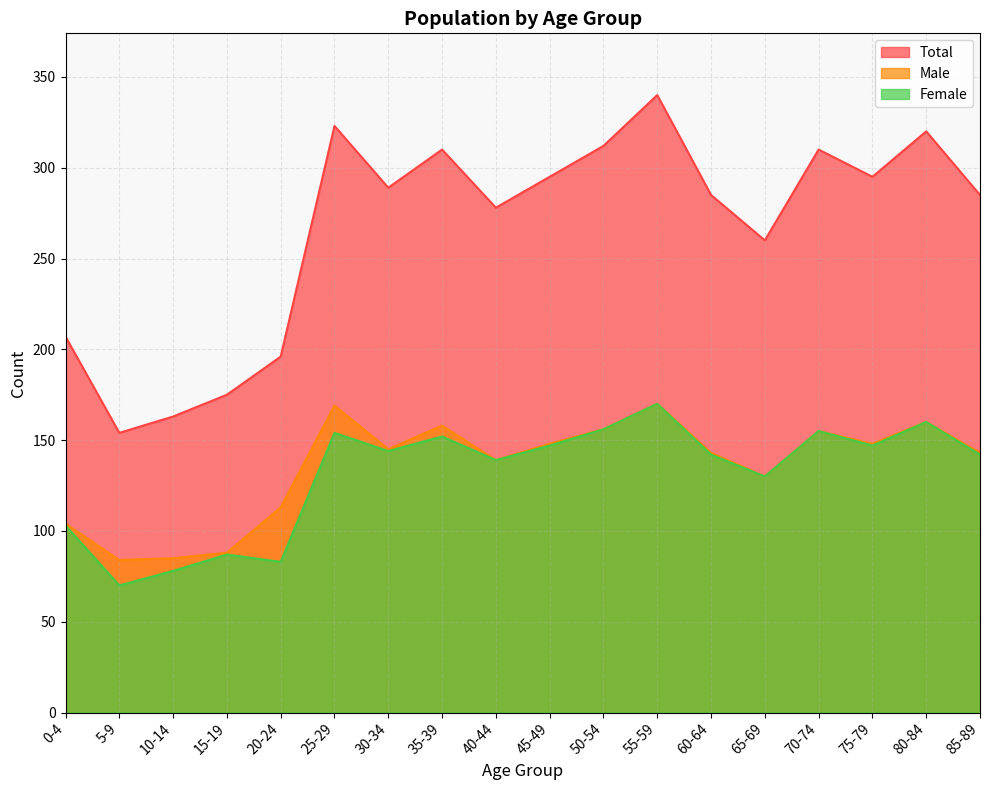

The Total series shows 70 at 55-59. True or false?

False